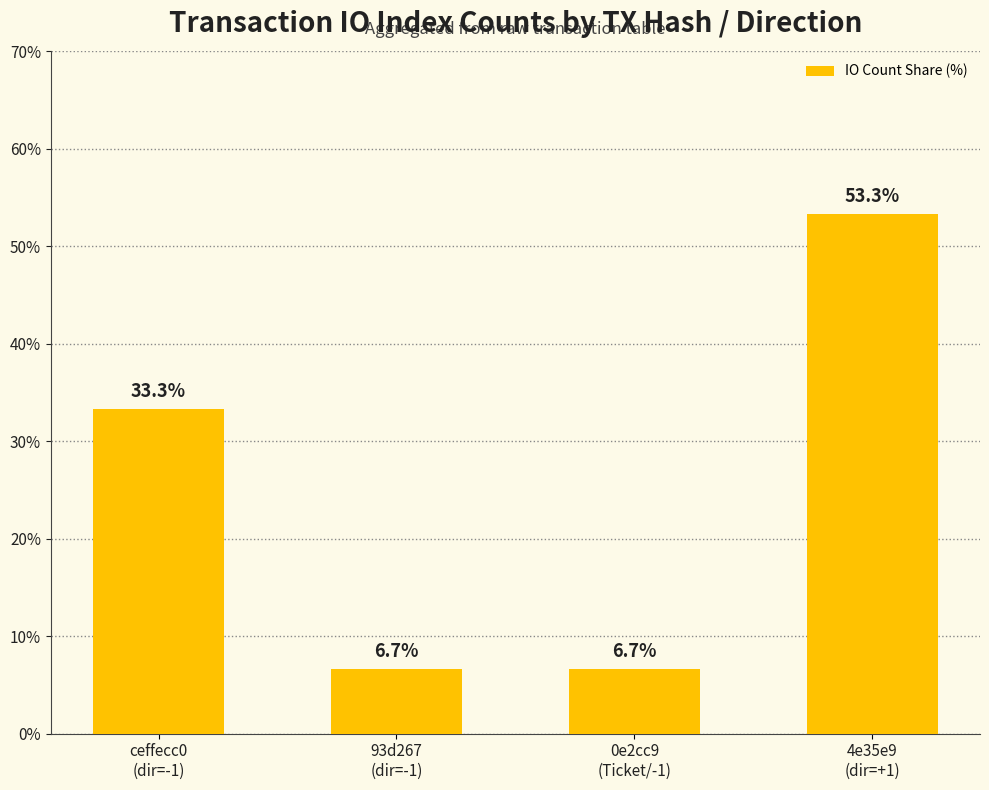

Reading right to left, transcribe all the data shown in this chart.

4e35e9
(dir=+1)=53.3	0e2cc9
(Ticket/-1)=6.7	93d267
(dir=-1)=6.7	ceffecc0
(dir=-1)=33.3